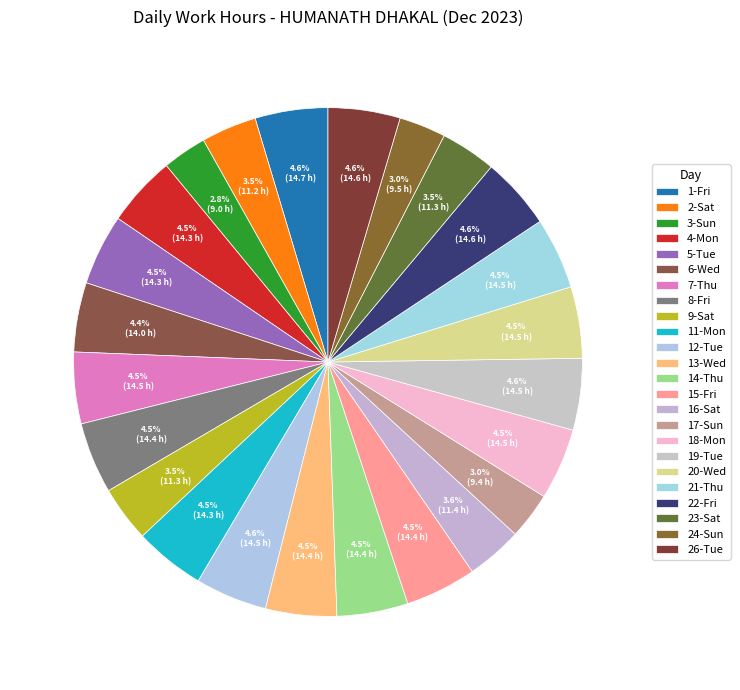

Combined, what portion of the pie is 18-Mon and 23-Sat?

8.1%